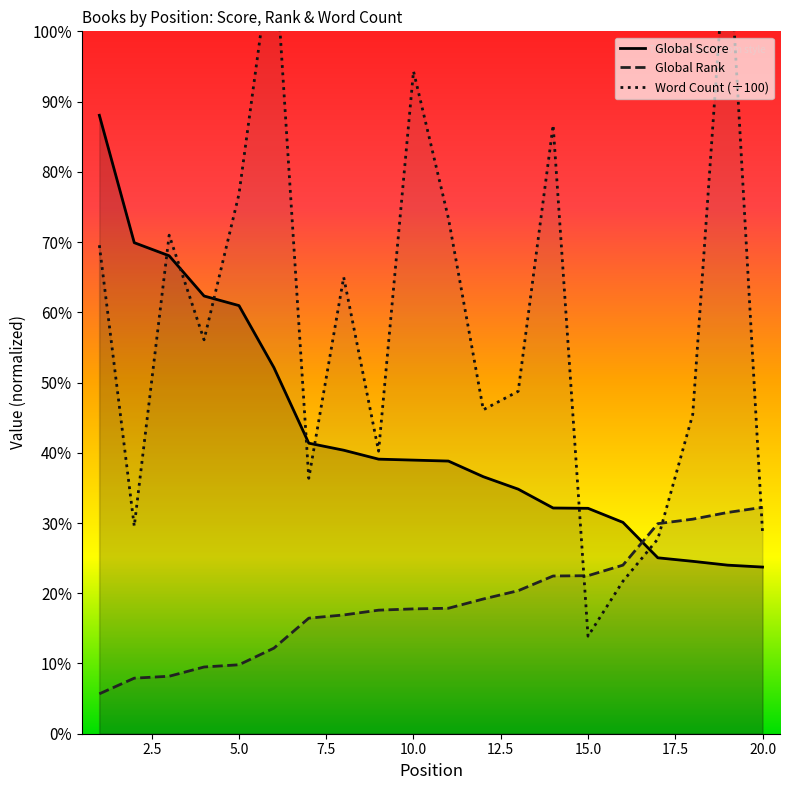

How many lines are shown in the chart?

3